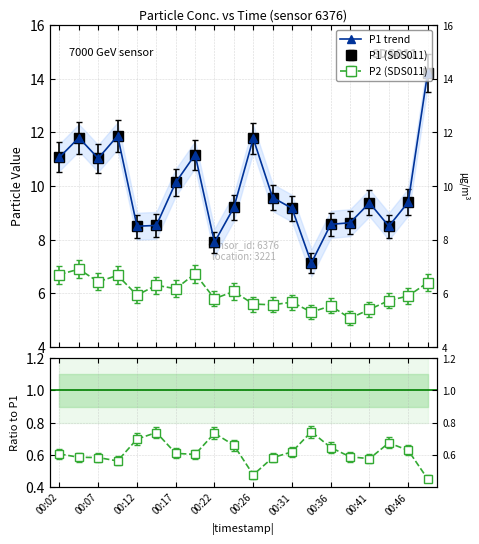

Reading left to right, transcribe all the data shown in this chart.

11.1	11.8	11.0	11.9	8.5	8.5	10.1	11.2	7.9	9.2	11.8	9.6	9.2	7.1	8.6	8.6	9.4	8.5	9.4	14.2